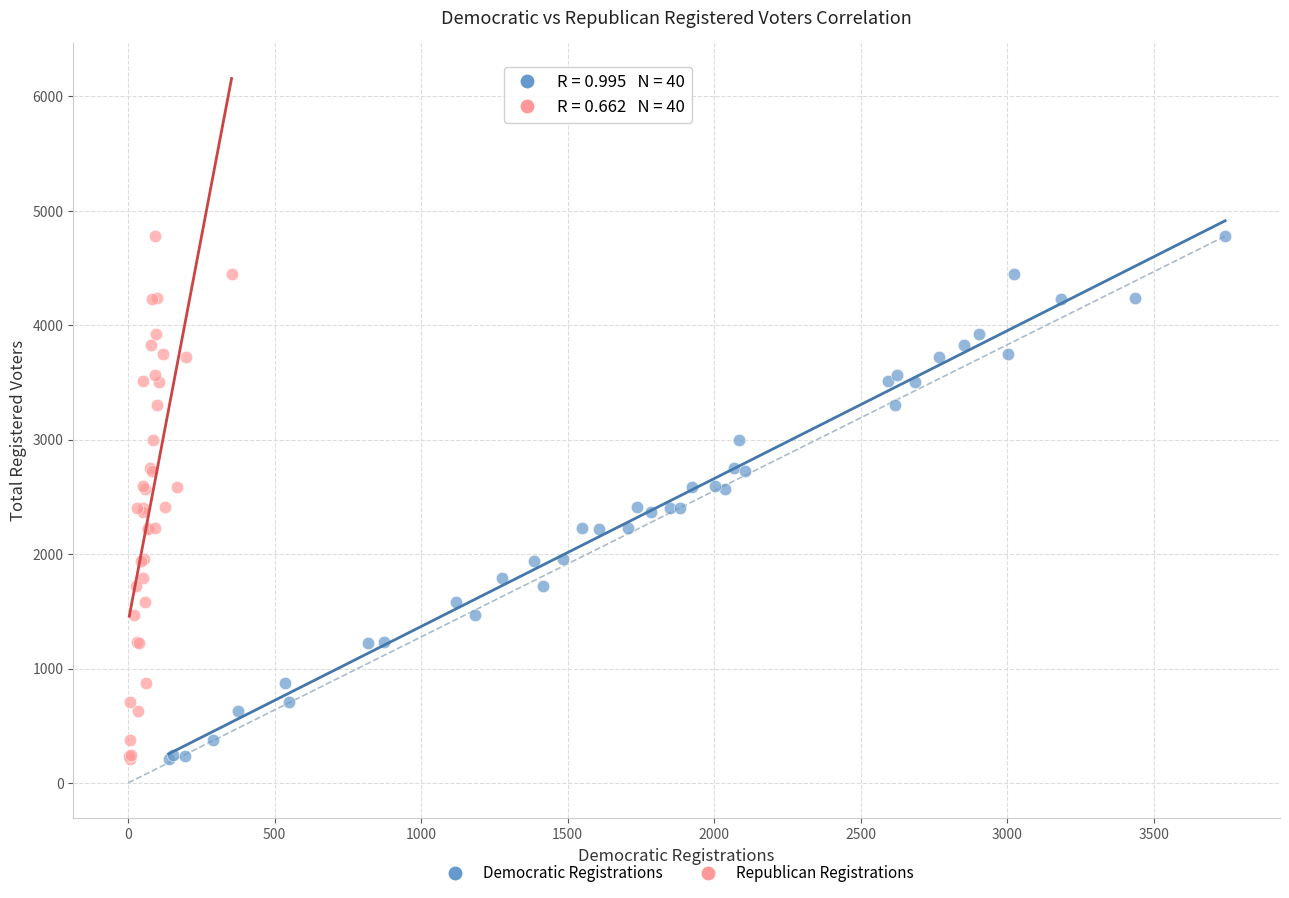

What are all the series names shown in the legend?

Democratic Registrations, Republican Registrations